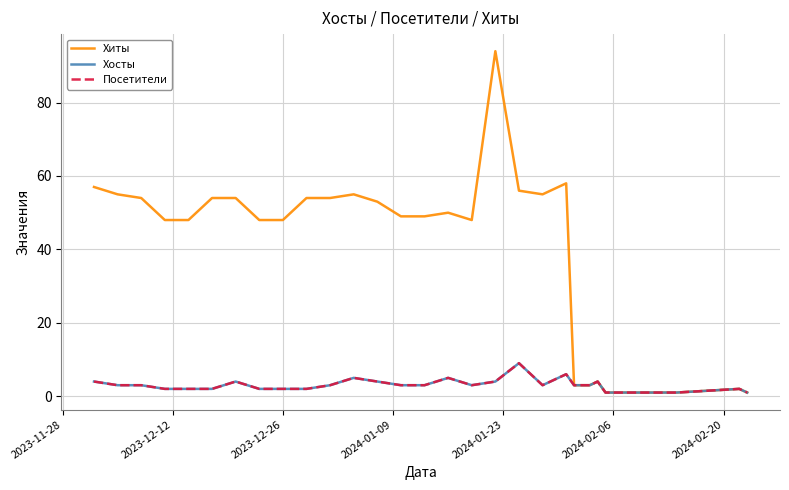

Is this an area chart (filled region under the line)?

No